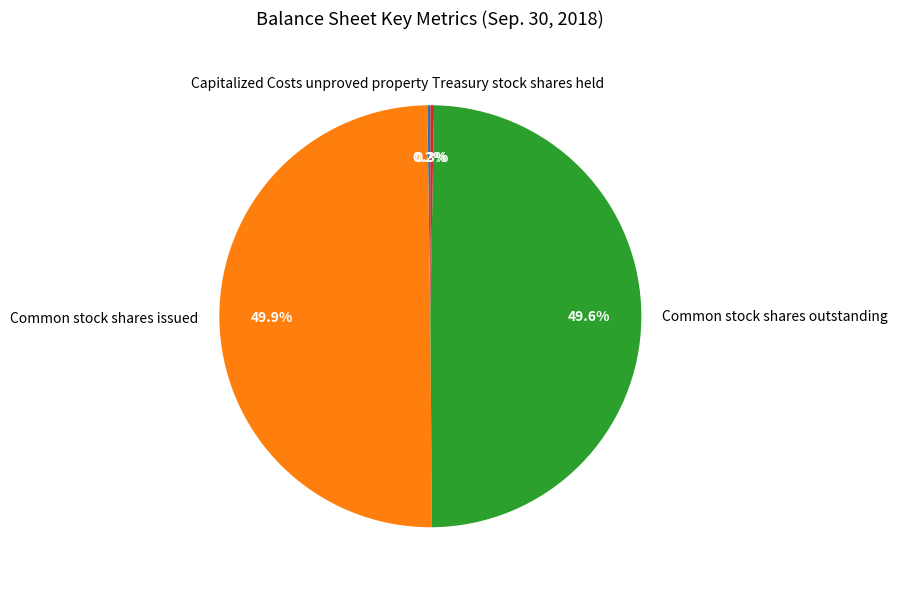

To the nearest percent, what is the difference between the largest and smallest slice percentages?

50%